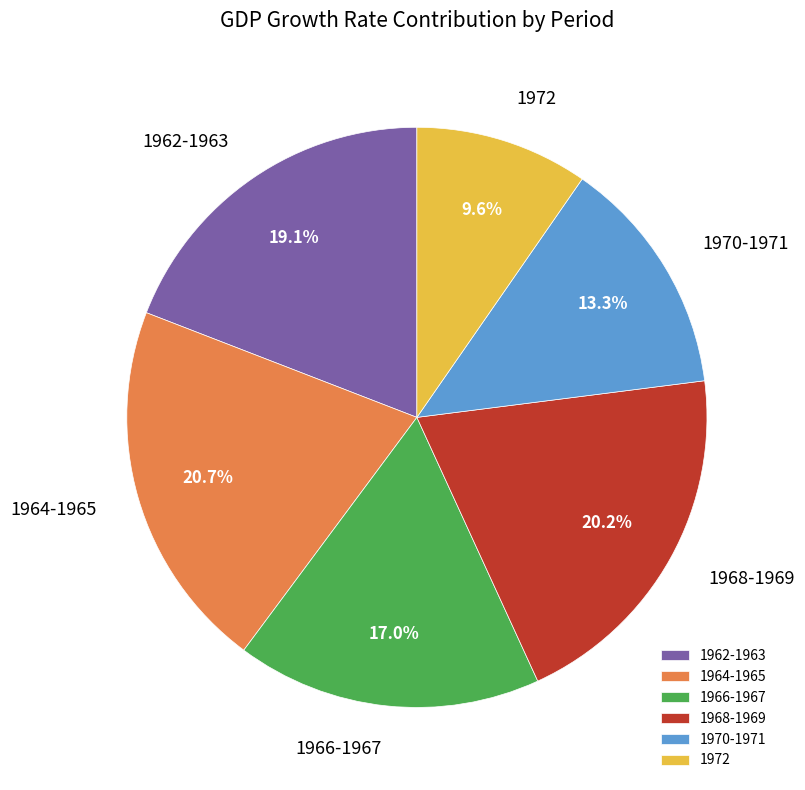

Is there any slice that represents more than half of the pie?

No